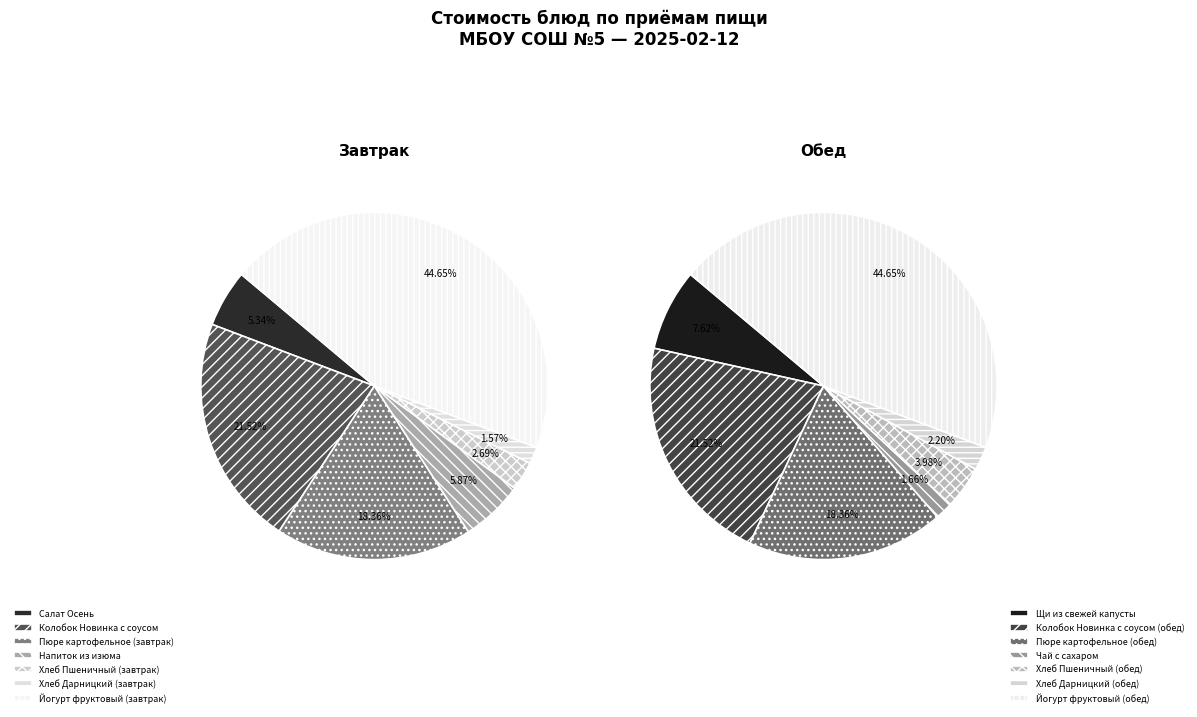

Does Колобок Новинка с соусом represent more than half of the total?

No